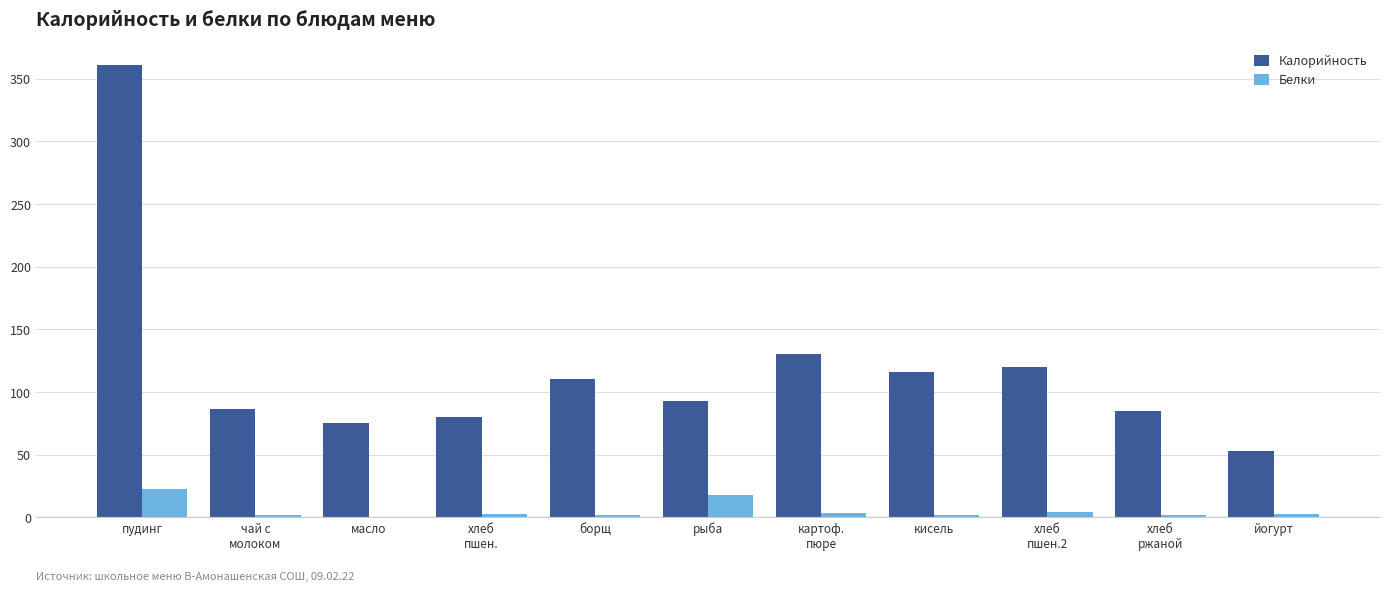

How many values in the Калорийность series exceed 92?

6